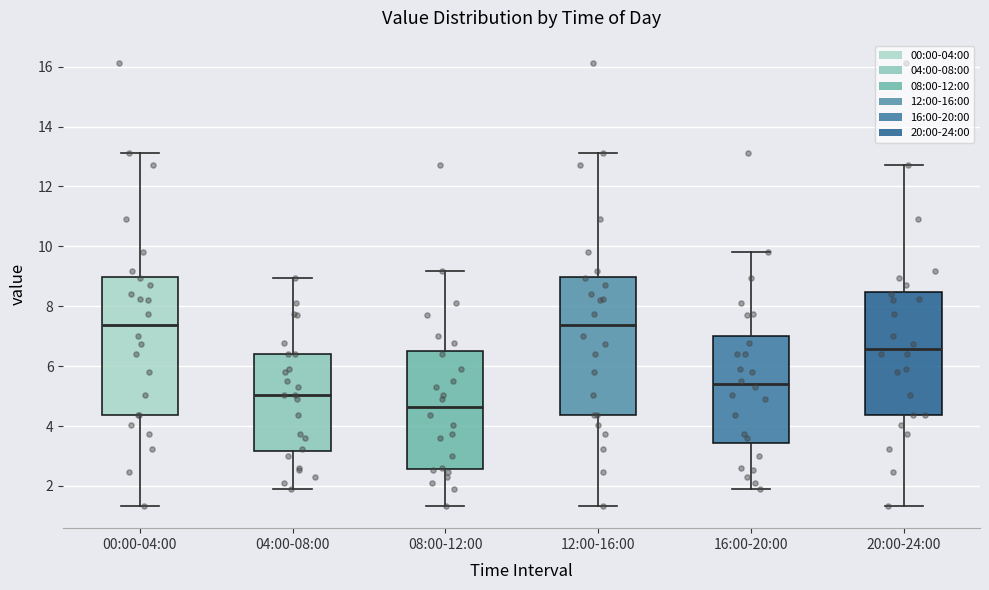

Where is the lower edge of the box for 08:00-12:00 on the y-axis? The values are not printed on the chart, so give them approximately, as read against the axis.

2.6